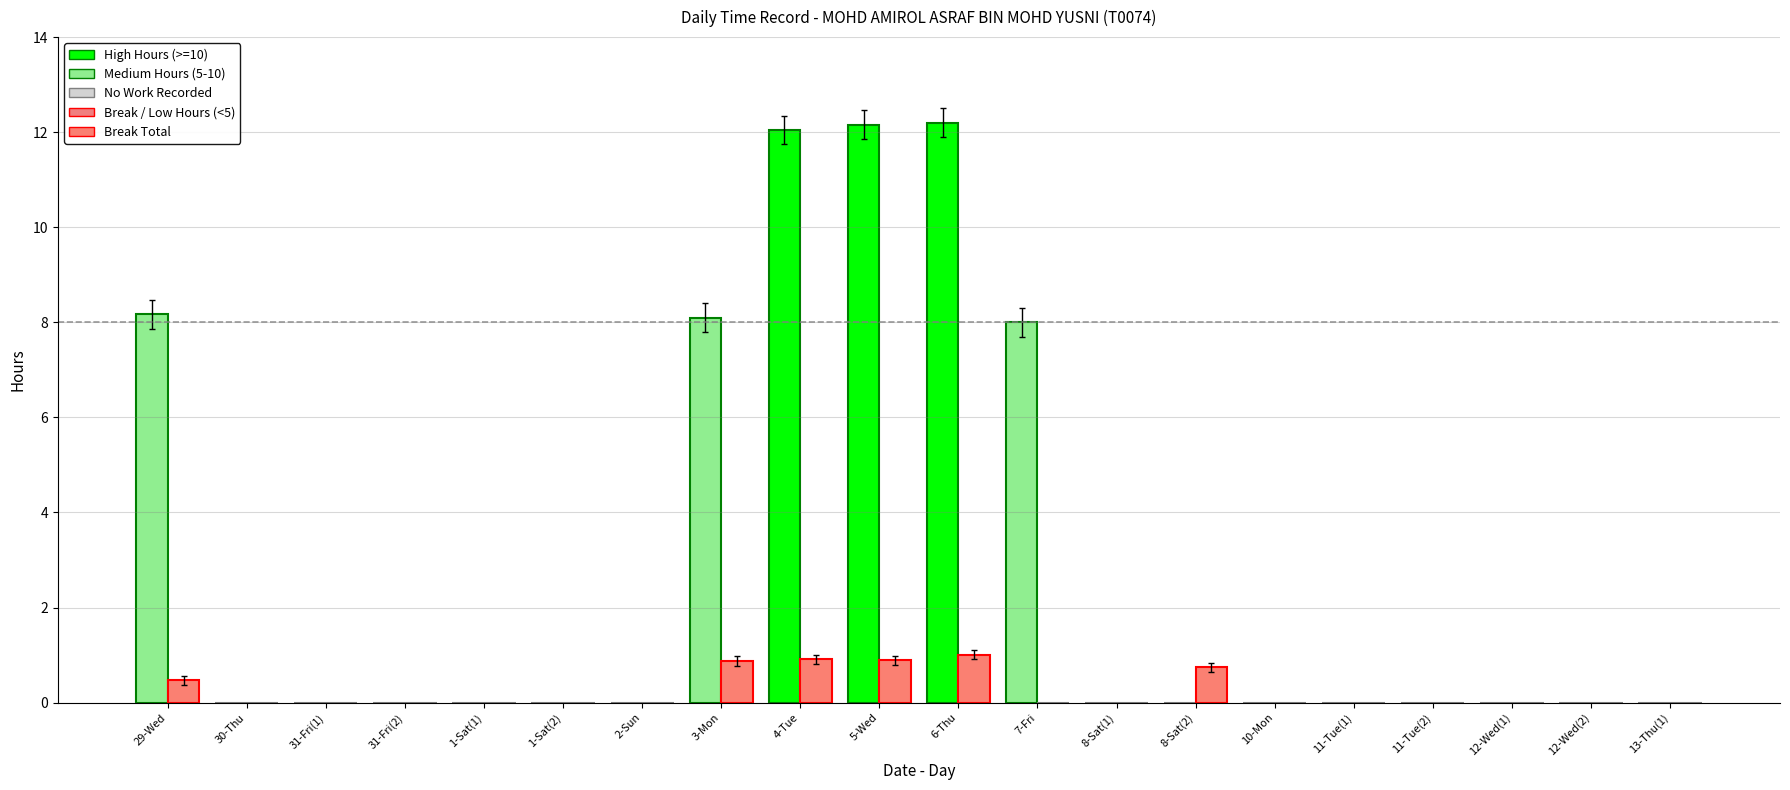

Rank the series at 13-Thu(1) from lowest to highest value.

Low (Work Hours), Break Total